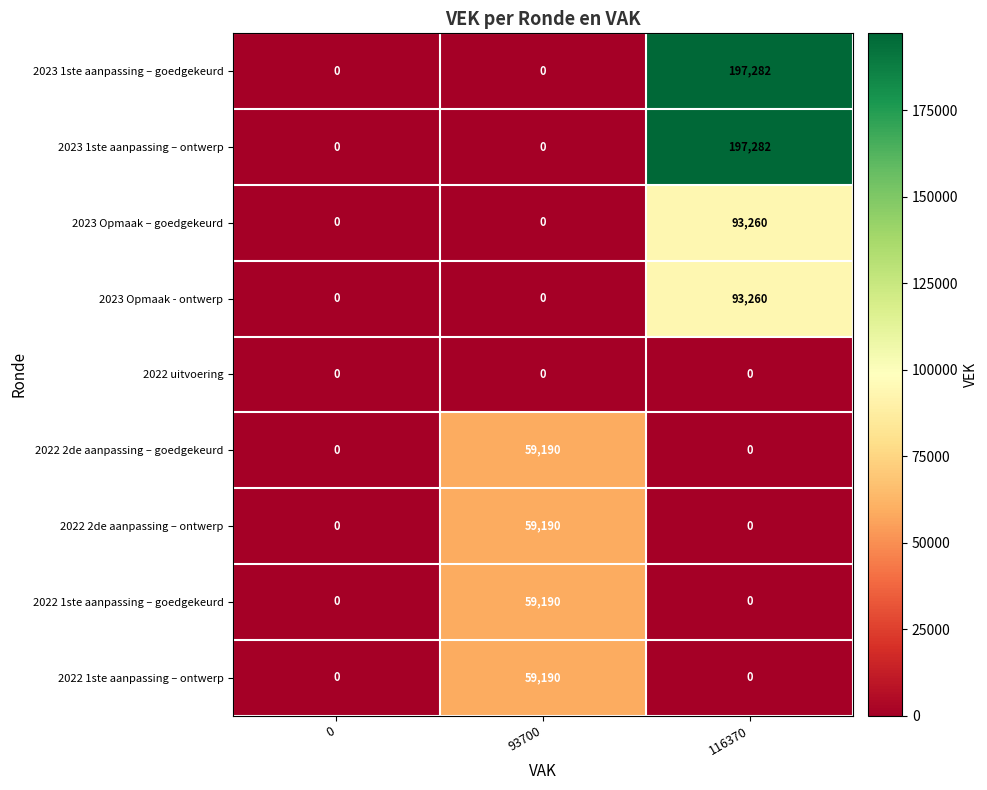

How many 2022 2de aanpassing – goedgekeurd values are between 0 and 59190?

3